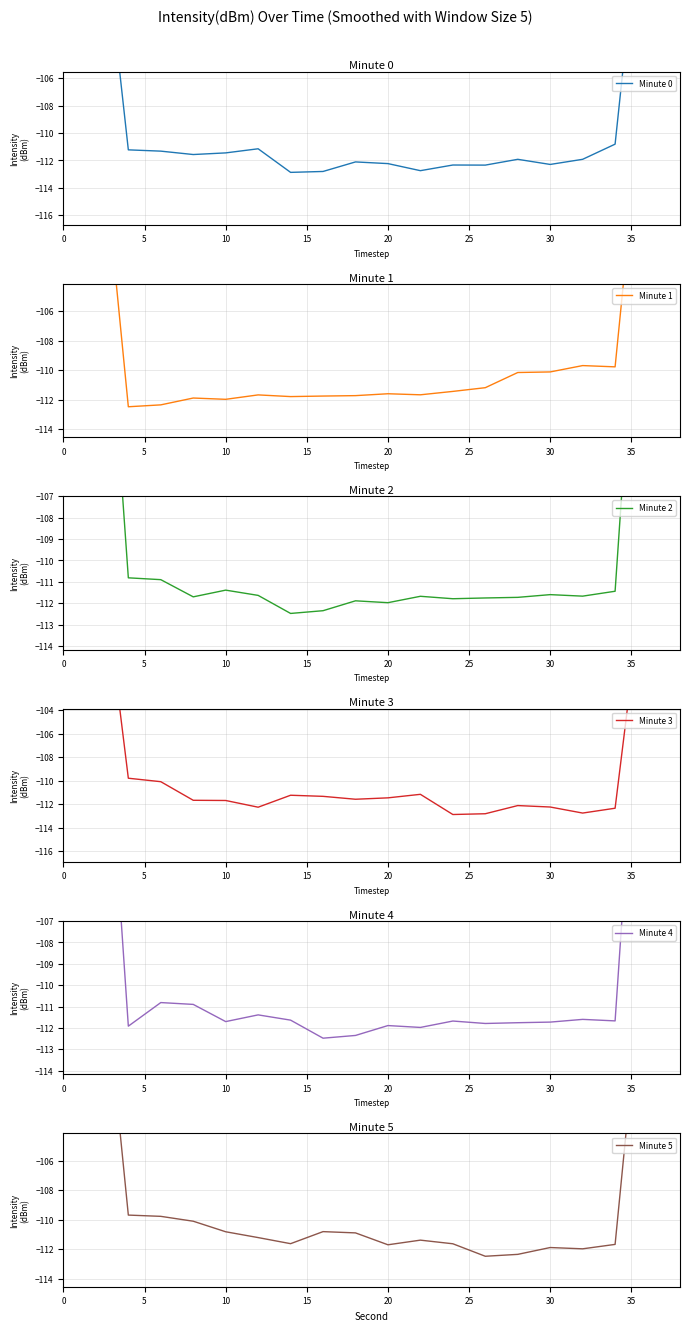

What is the label of the 5th point from the left?

20